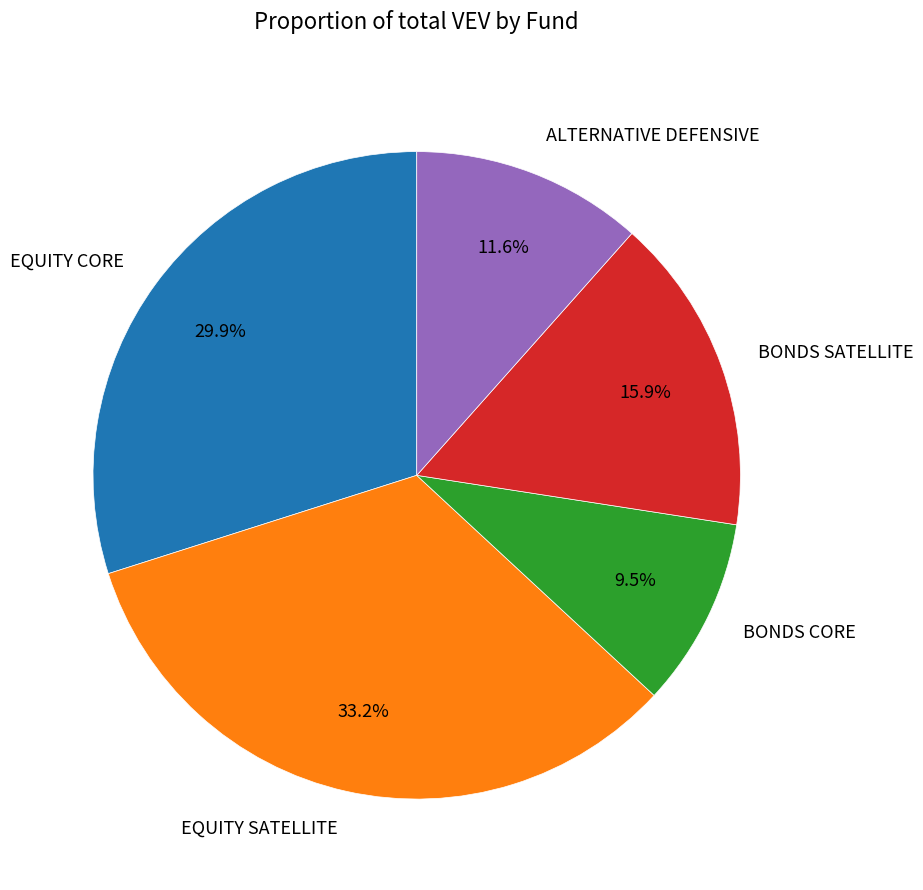

What percentage is NOT represented by BONDS SATELLITE?

84.1%